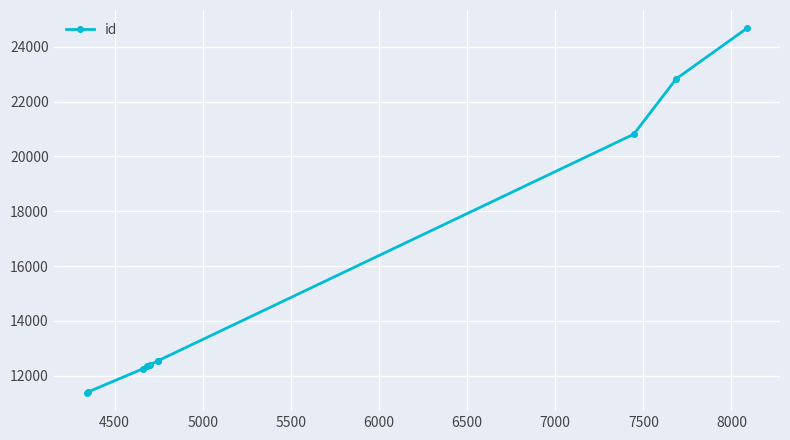

How many data points are less than 12540?

5